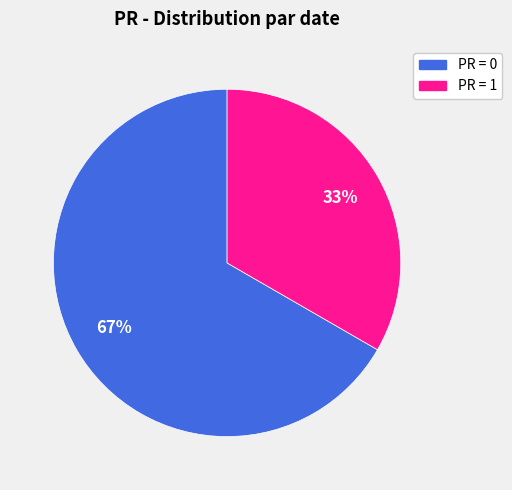

What is the smallest slice in the pie chart?

PR = 1